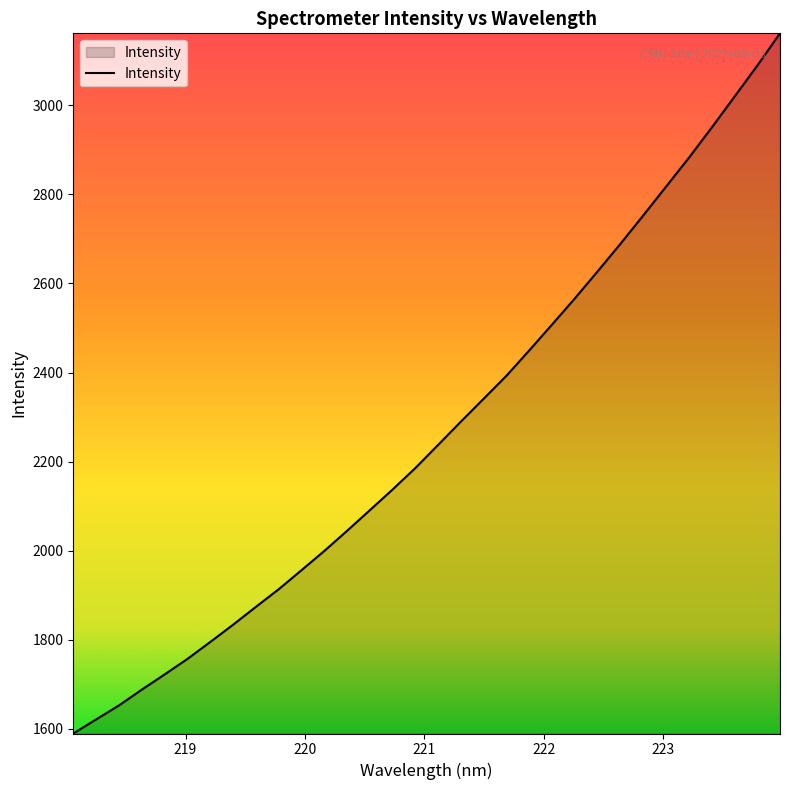

What is the difference between the maximum and minimum values?

1571.7